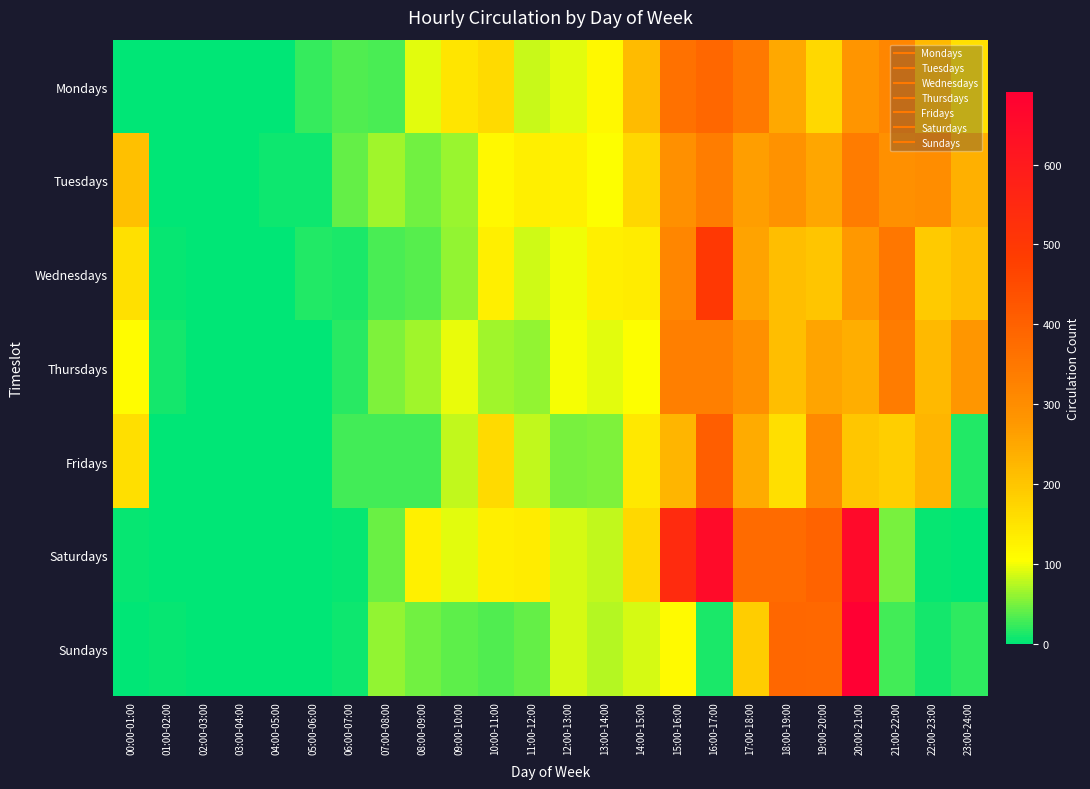

At how many categories does at least one series exceed 533?

3